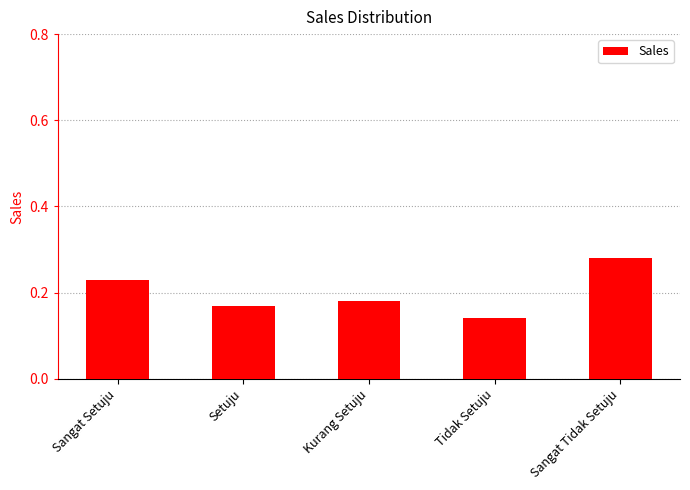

The chart shows a value of 0.3 at Sangat Setuju. True or false?

False